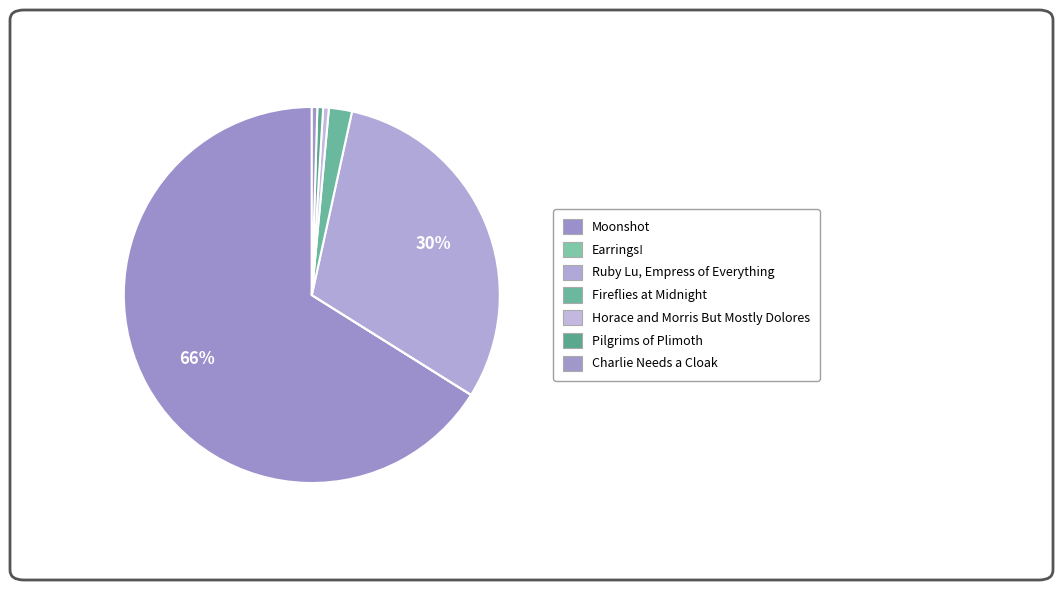

Between Charlie Needs a Cloak and Earrings!, which is larger?

Charlie Needs a Cloak